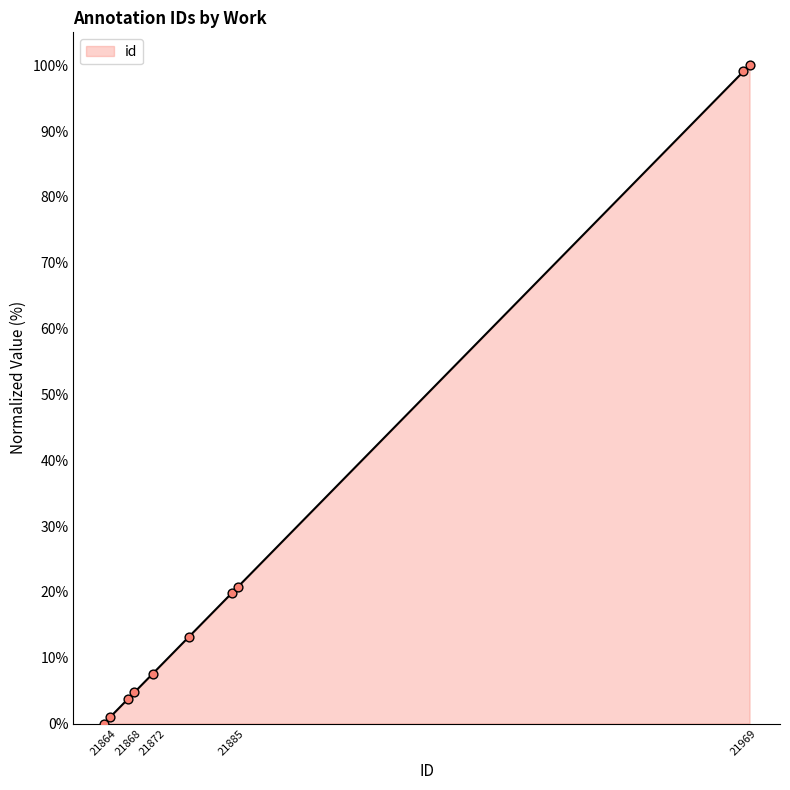

What is the maximum value for id?

100.0